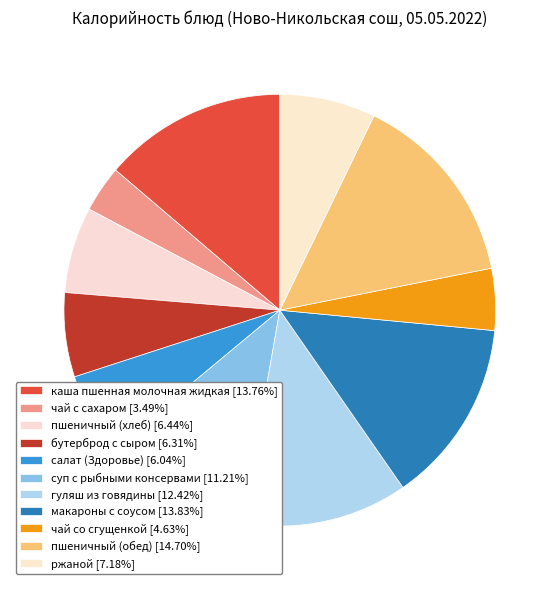

True or false: пшеничный (обед) accounts for 22% of the total.

False